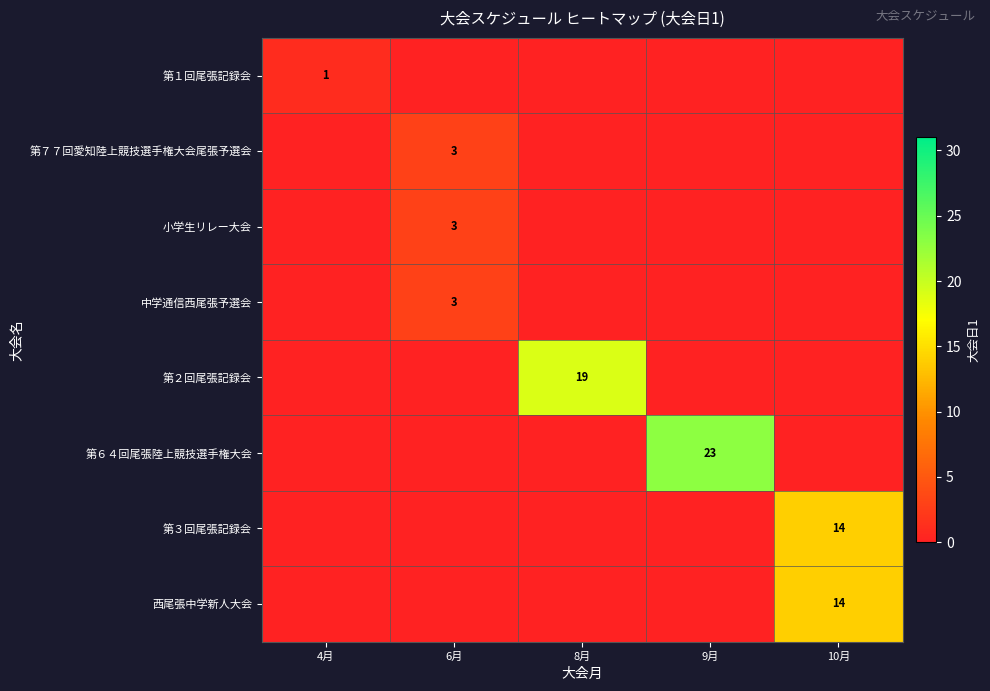

Which label corresponds to the smallest value in the chart?

6月